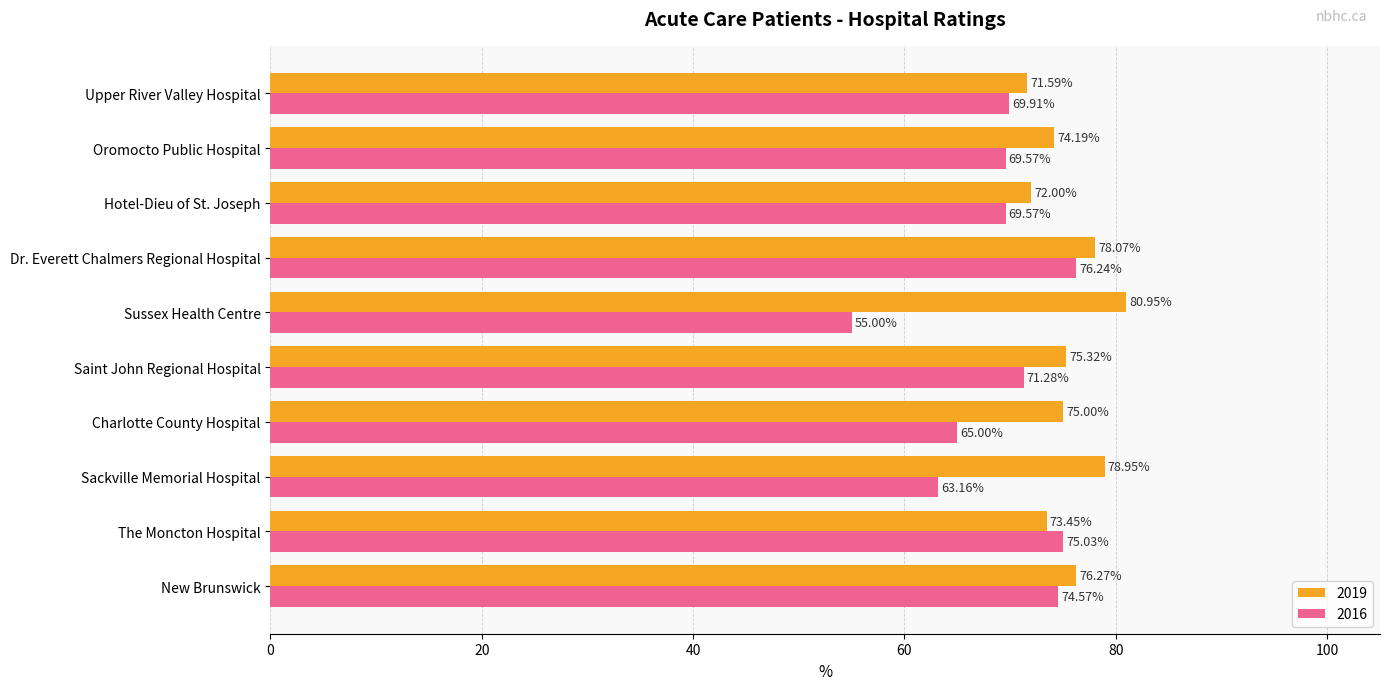

The 2016 series shows 76.2 at Dr. Everett Chalmers Regional Hospital. True or false?

True